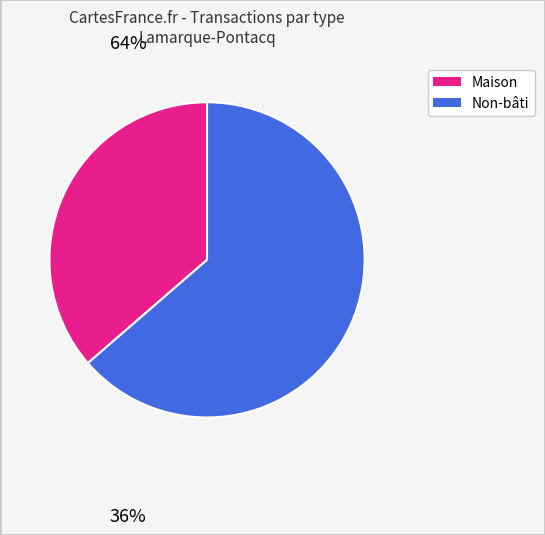

Does any single category account for the majority?

Yes